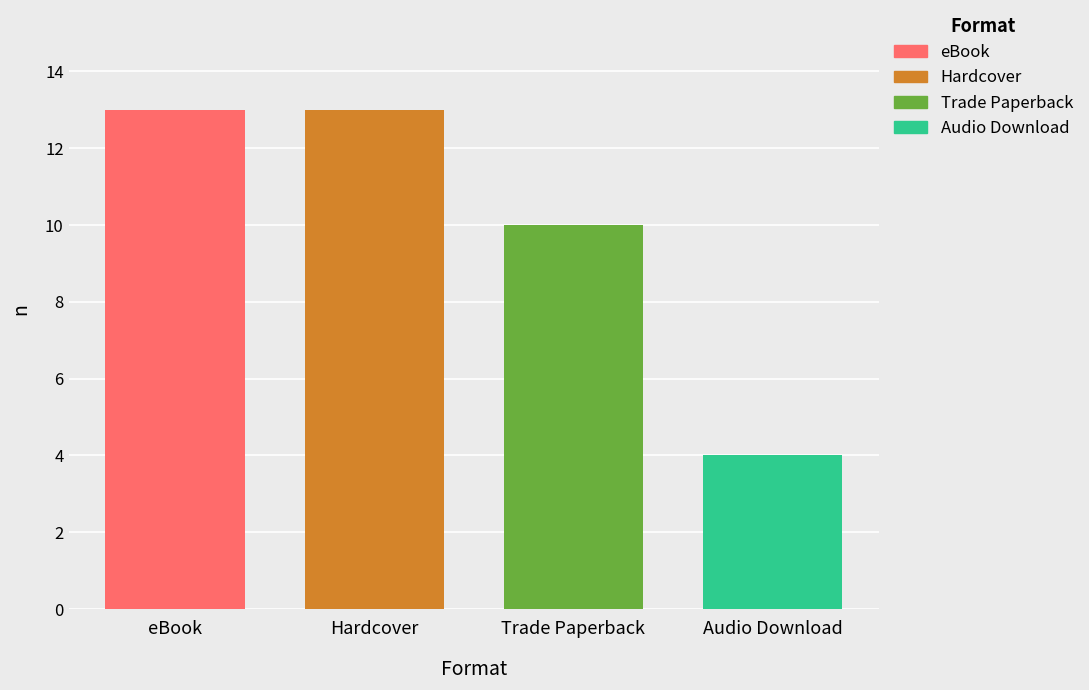

What is the minimum value shown in the chart?

4